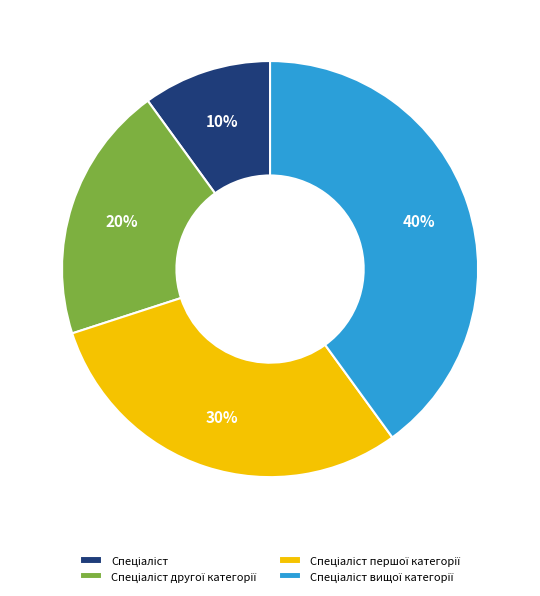

To the nearest percent, what is the average slice percentage?

25%